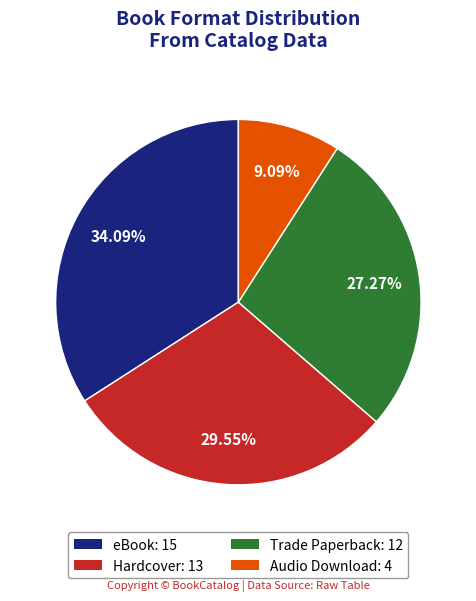

Rank the categories by value from highest to lowest.

eBook: 15, Hardcover: 13, Trade Paperback: 12, Audio Download: 4